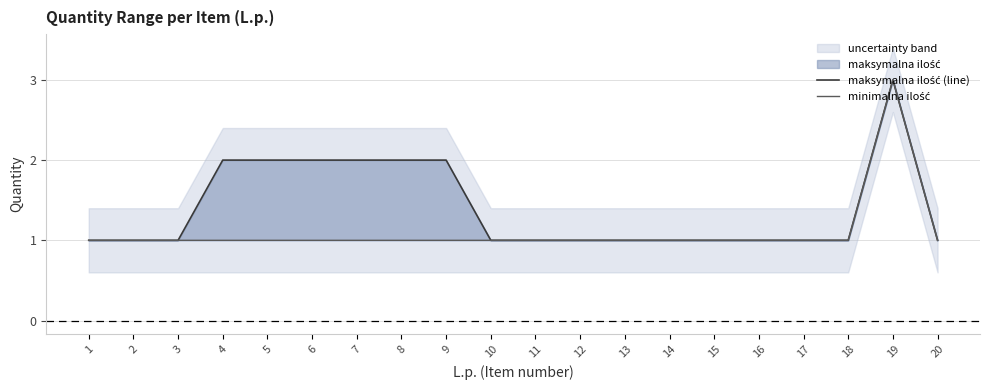

List the series in order of their overall mean, lowest first.

minimalna ilość, maksymalna ilość (line)